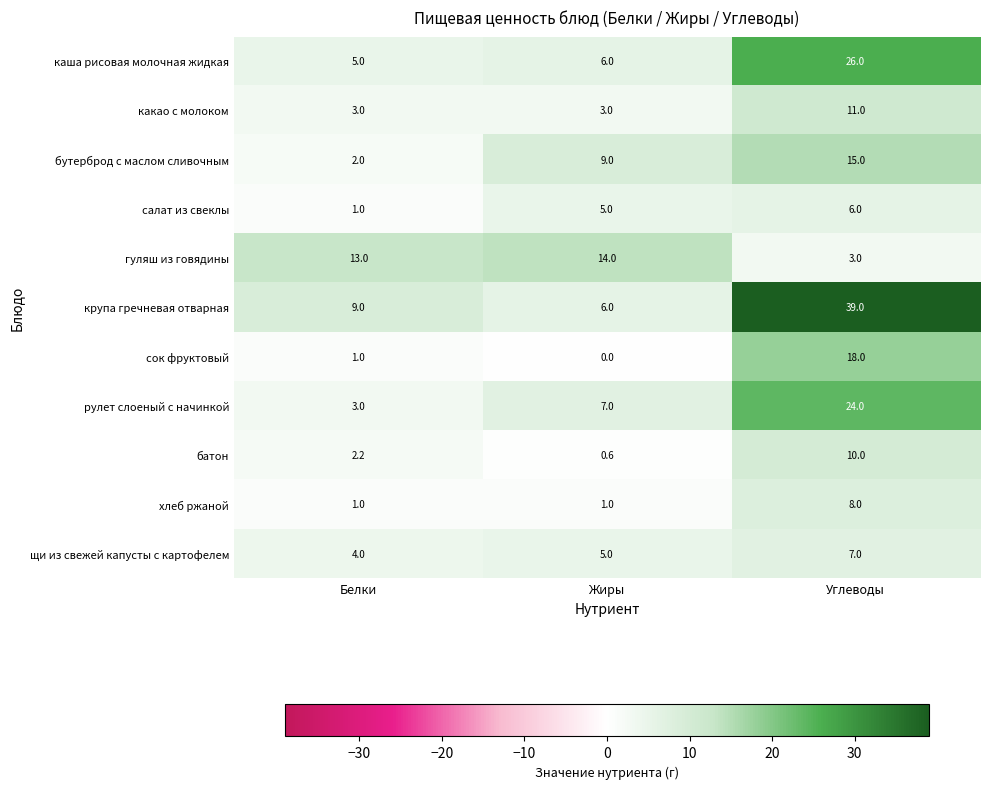

Between Жиры and Углеводы, which series saw the biggest shift?

крупа гречневая отварная